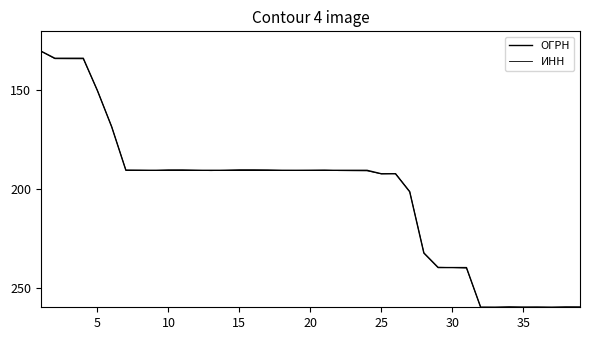

What is the greatest value displayed?

260.0